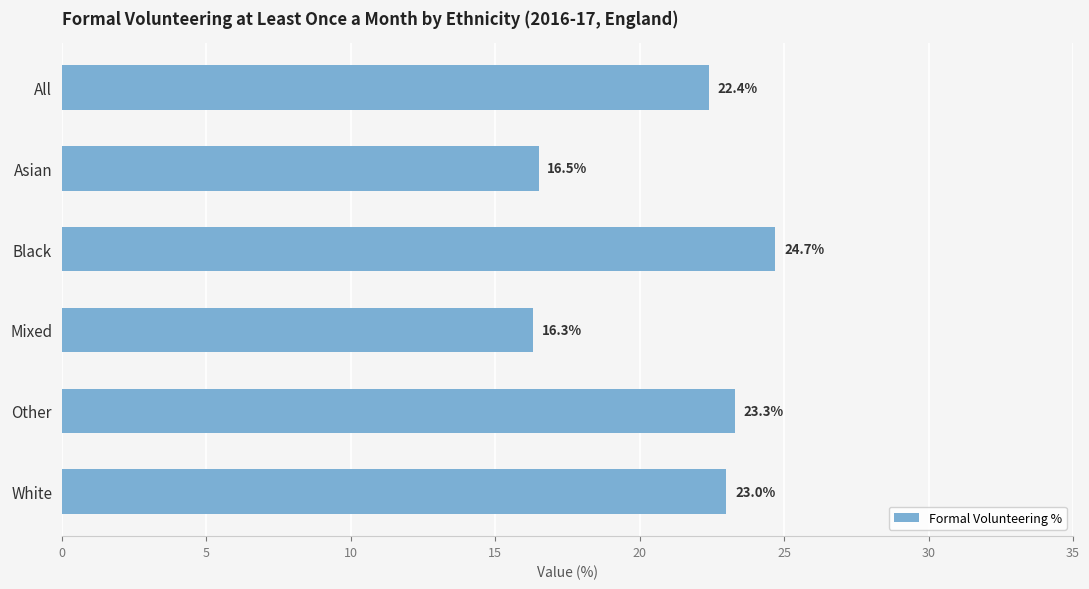

The value at Black is 24.7. True or false?

True